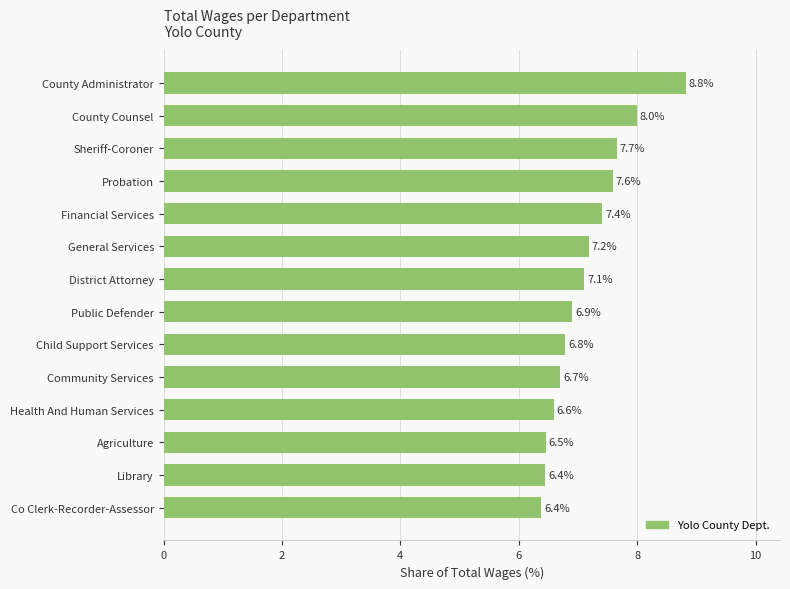

Where is the data nearest to the value 7?

Public Defender